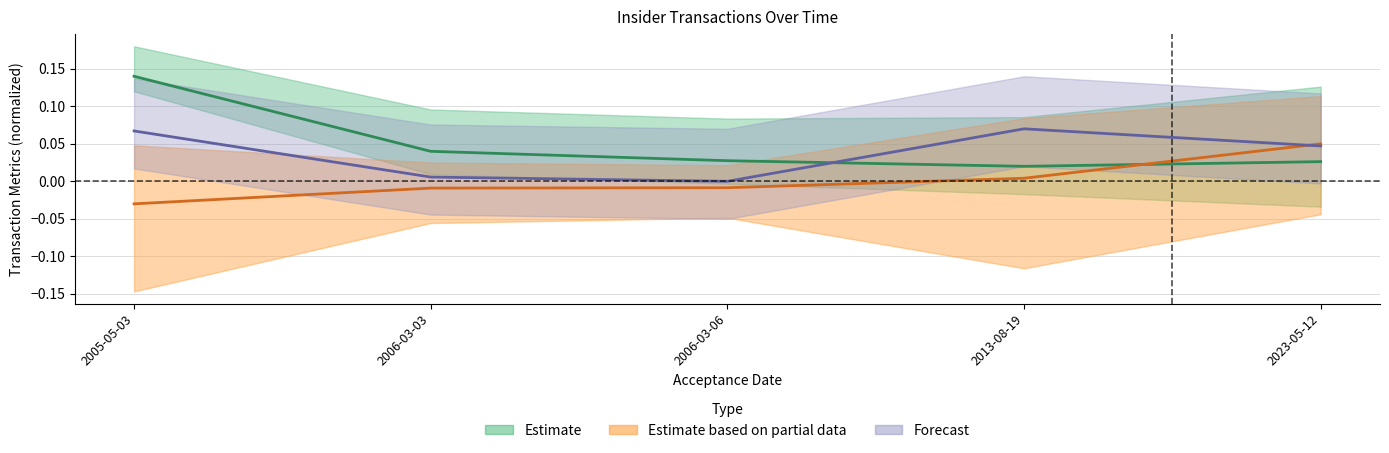

Which label corresponds to the smallest value in the chart?

2005-05-03